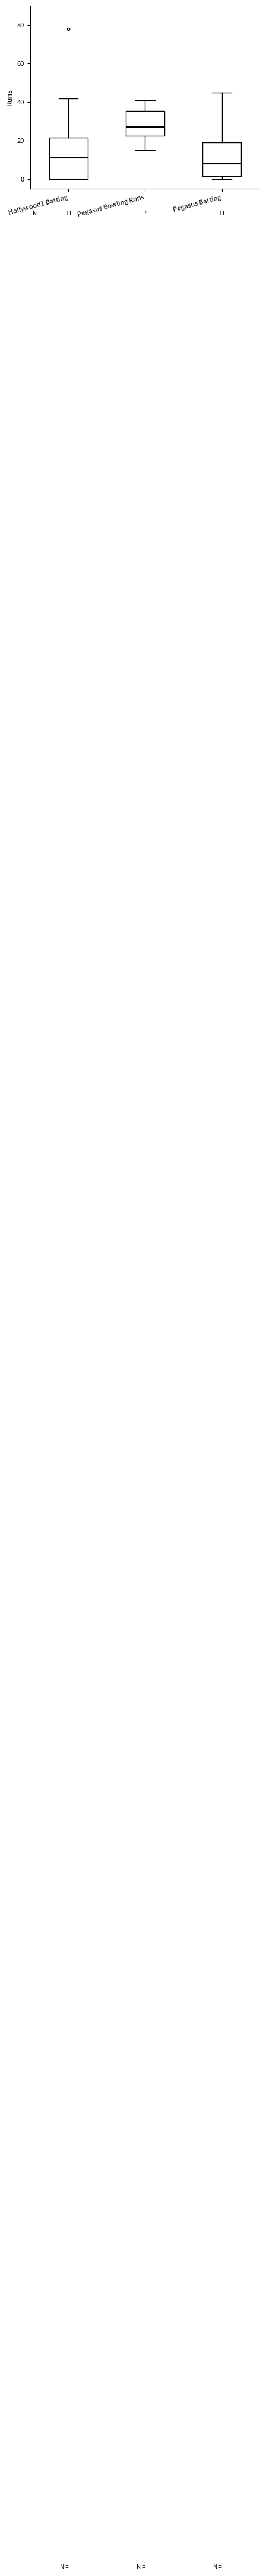

Which box's median line is the lowest?

Pegasus Batting